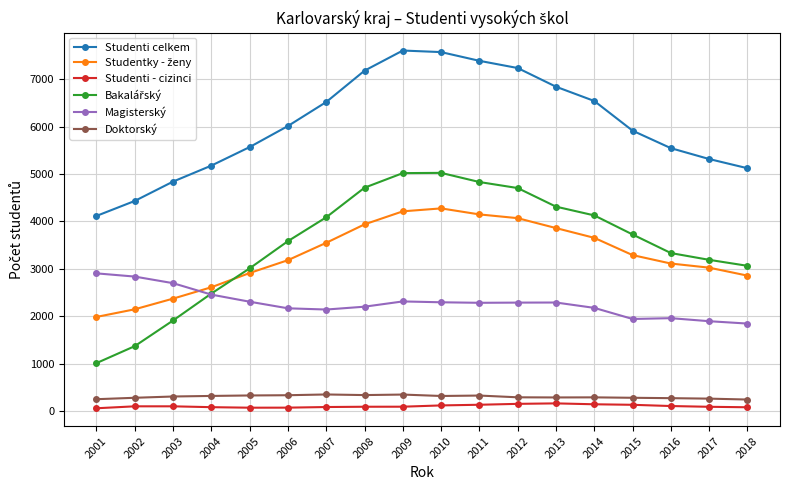

Which series has the largest total across all categories?

Studenti celkem